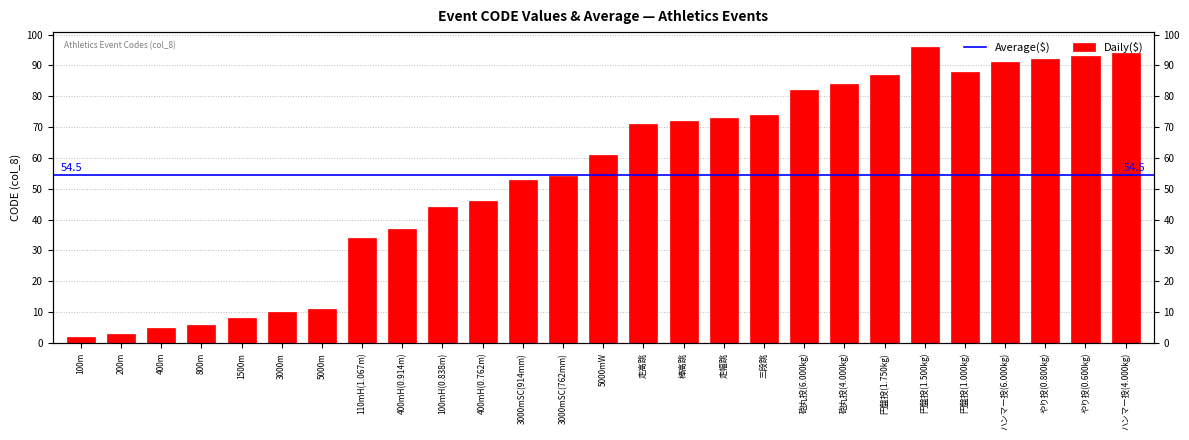

Where does the data first go above 61?

走高跳